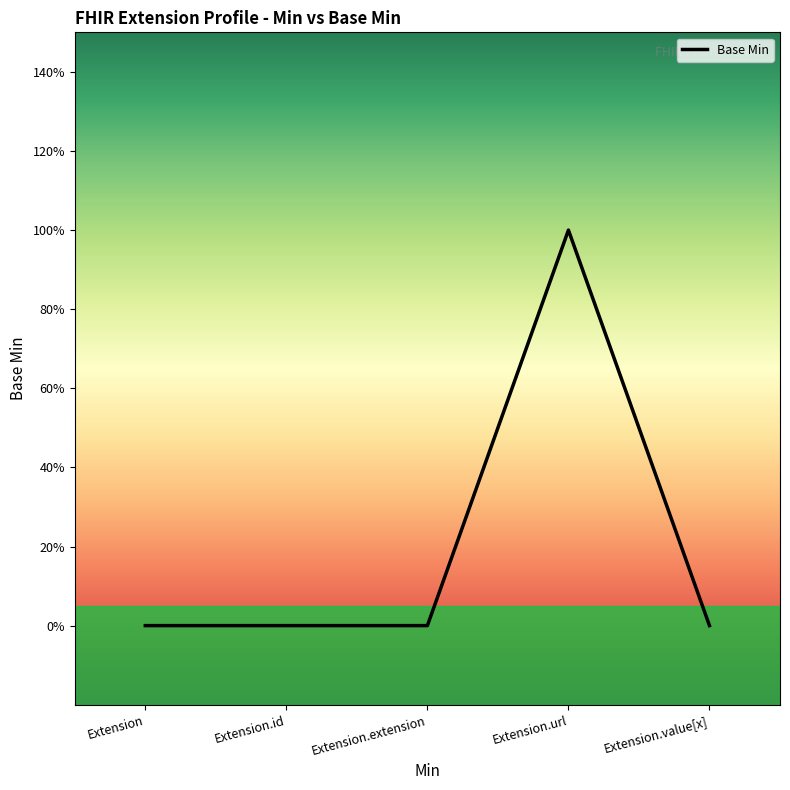

Where is the data nearest to the value 0?

Extension